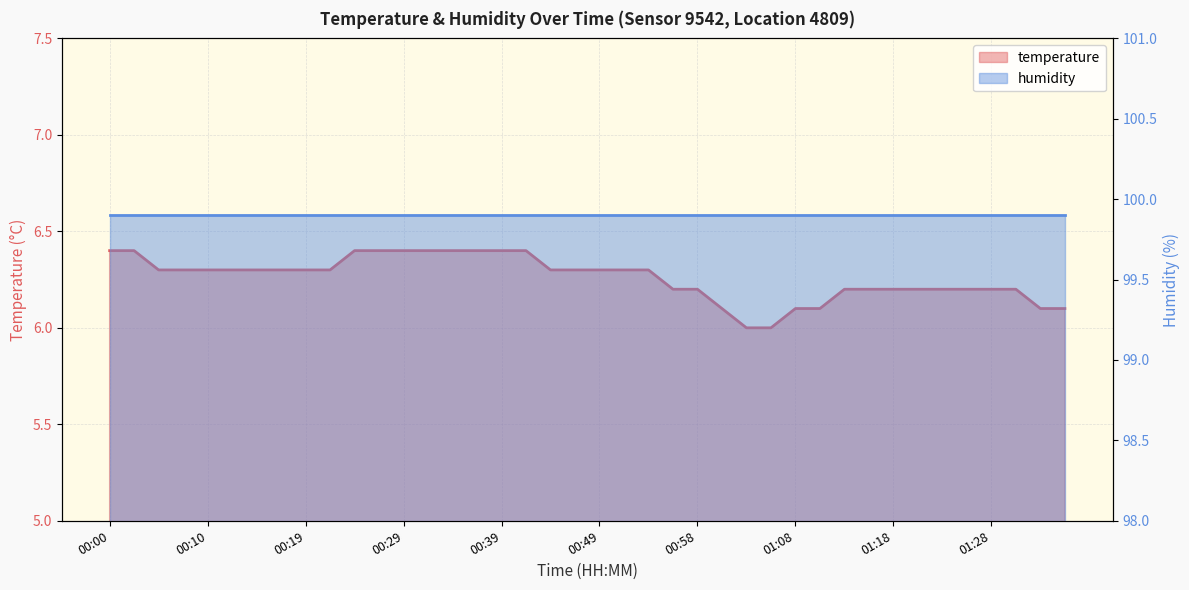

How many values are between 6 and 7?

40